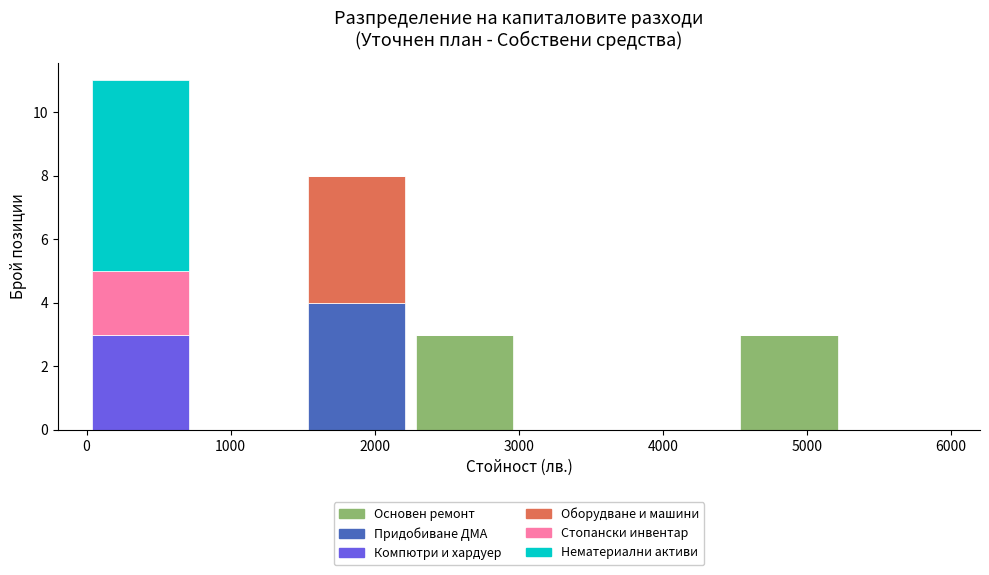

What is the total height of the stacked bar covering 1500 to 2250 on the x-axis? Neither the bar edges nor the heights are printed on the chart, so give them approximately, as read against the axes.

8